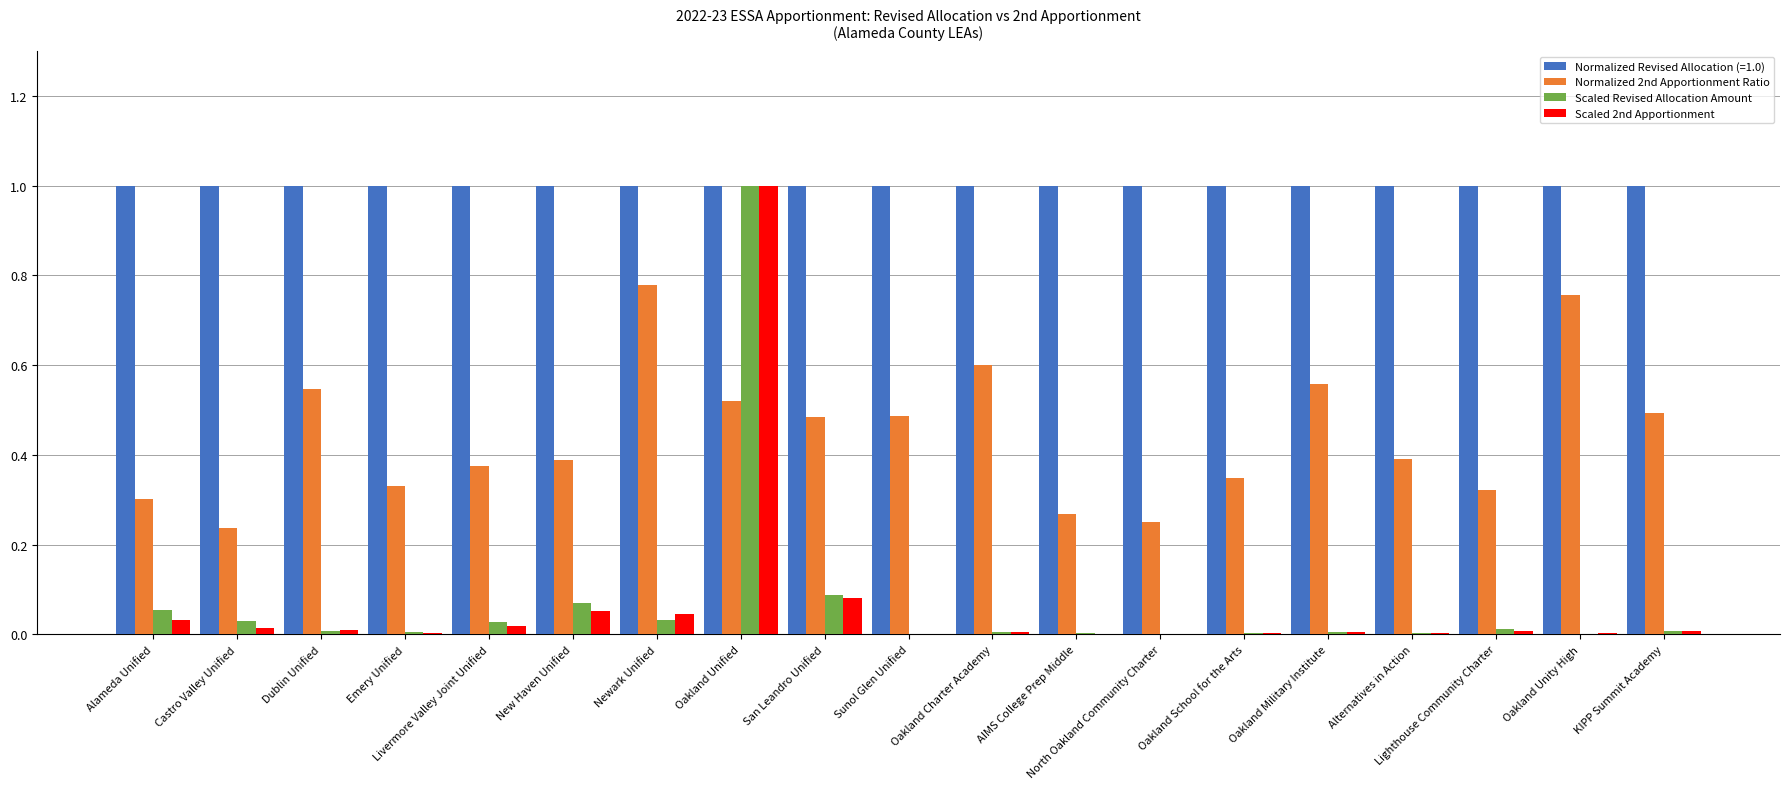

The Scaled Revised Allocation Amount series shows 0.0 at Sunol Glen Unified. True or false?

True